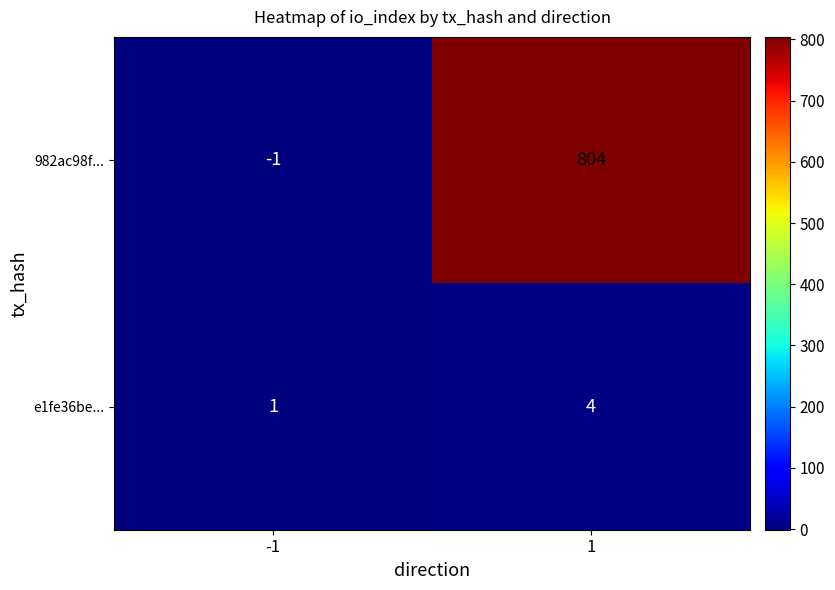

List the series in order of their overall mean, highest first.

982ac98f..., e1fe36be...